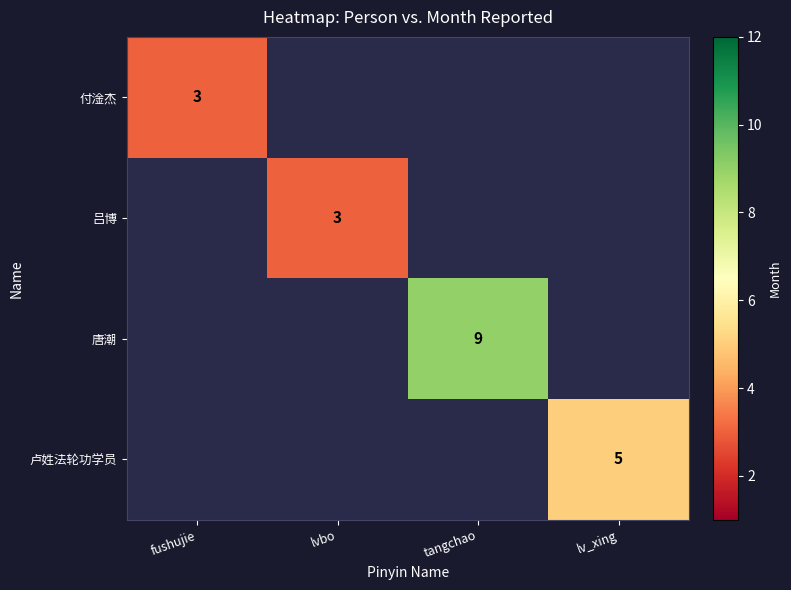

True or false: 吕博 has a value of 5 at lvbo.

False